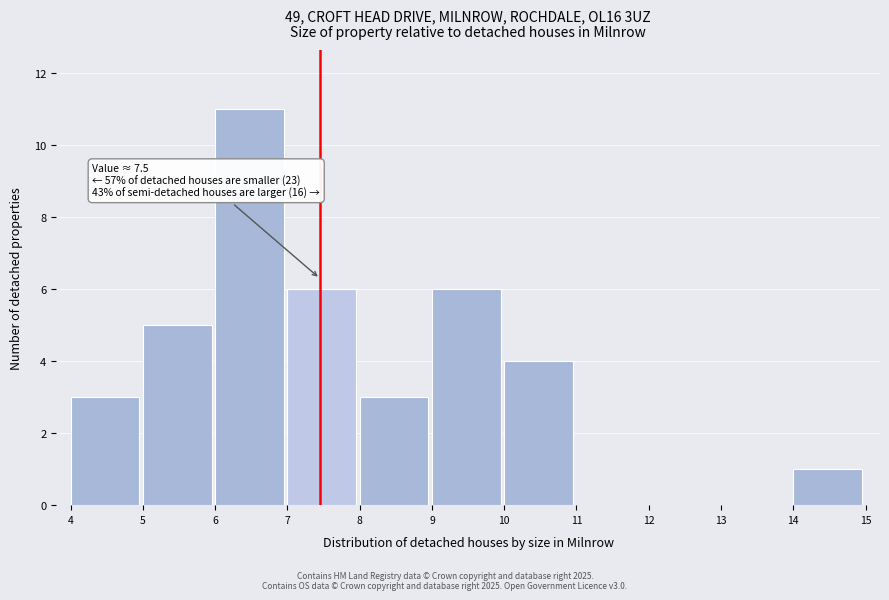

Which range on the x-axis has the tallest bar?

6 to 7